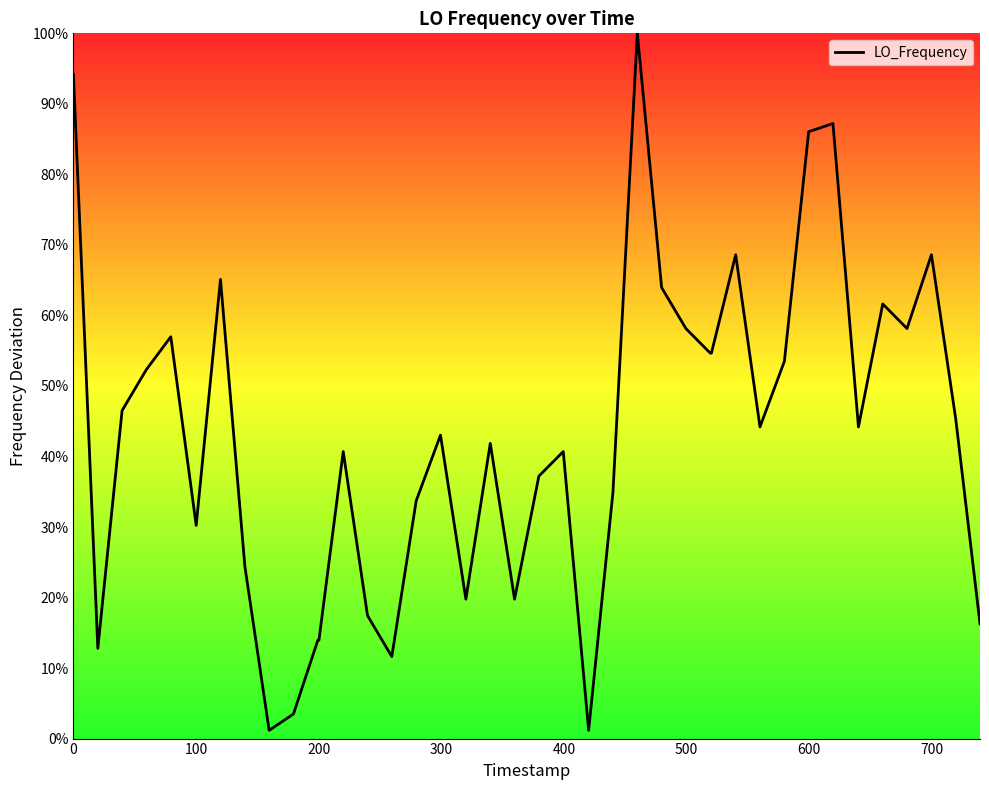

Is this an area chart (filled region under the line)?

Yes